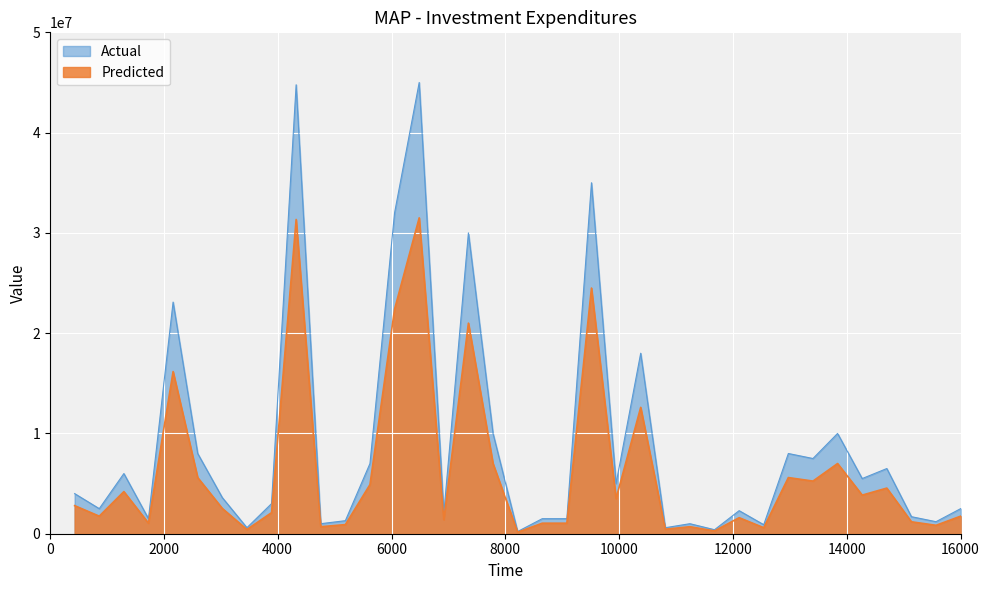

The value of celkove_vydaje at 23 is 1301394. True or false?

False